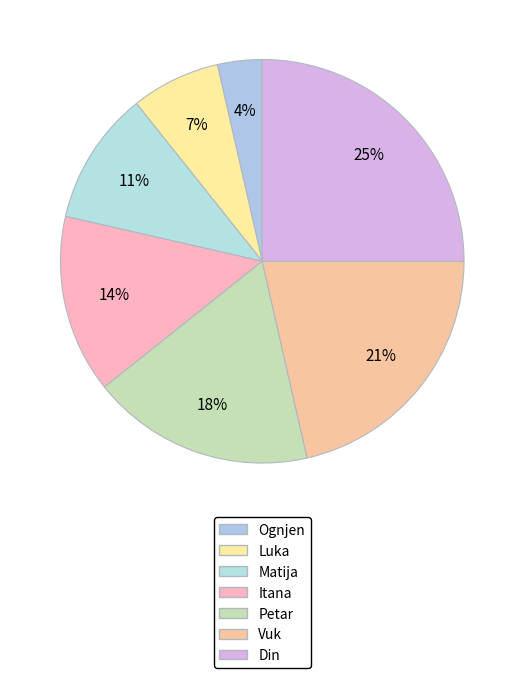

To the nearest percent, what percentage of the pie is Petar?

18%